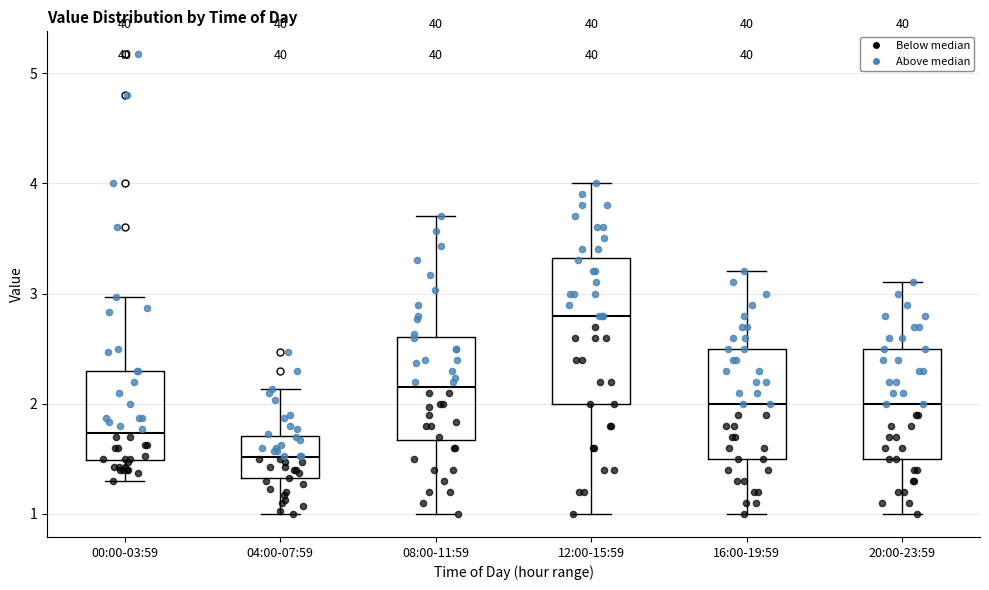

Comparing the boxes themselves (not the whiskers), which one is the tallest?

12:00-15:59